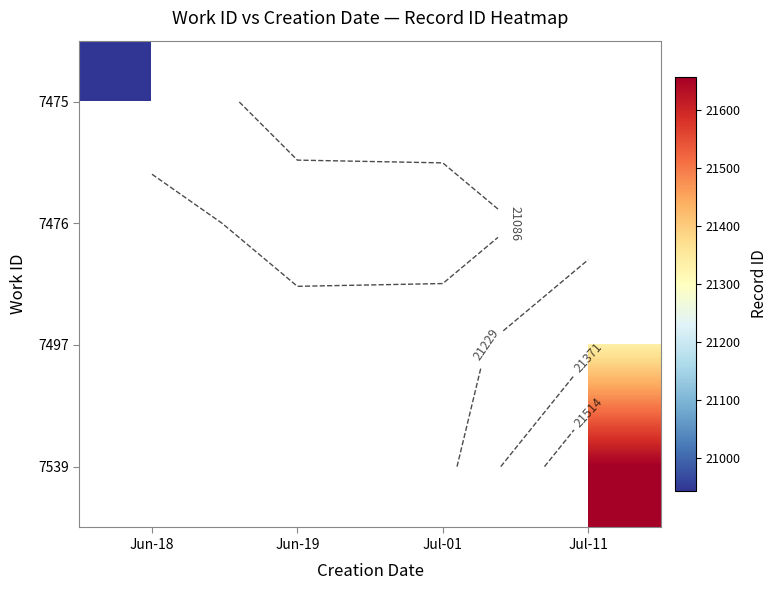

Count the number of data series in this chart.

4